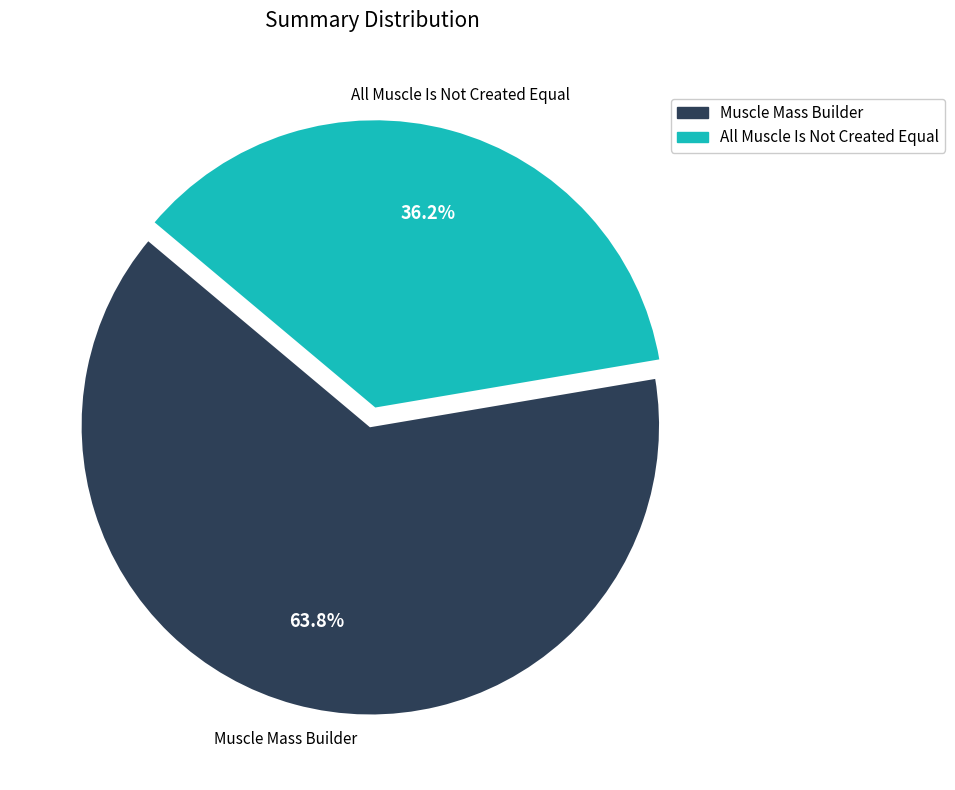

To the nearest percent, what is the difference between the largest and smallest slice percentages?

28%